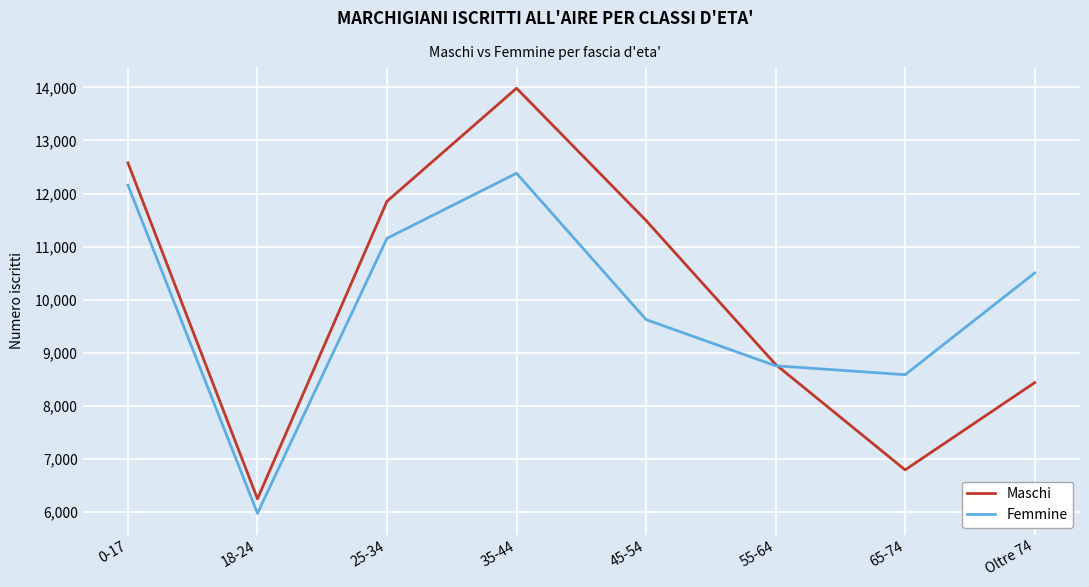

What is the spread (max minus min) of values at Oltre 74?

2065